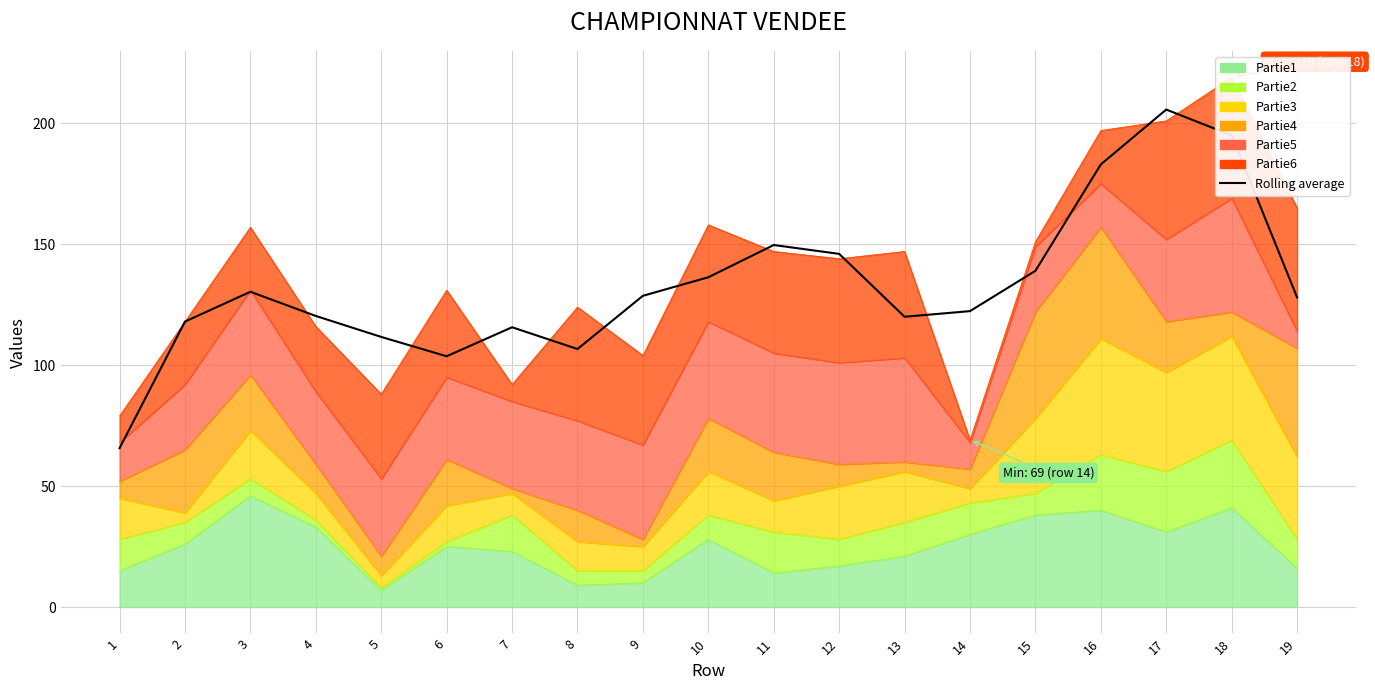

Reading left to right, what are all the values shown in this chart?

65.7	118.0	130.3	120.3	111.7	103.7	115.7	106.7	128.7	136.3	149.7	146.0	120.0	122.3	139.0	183.0	205.7	195.0	128.0